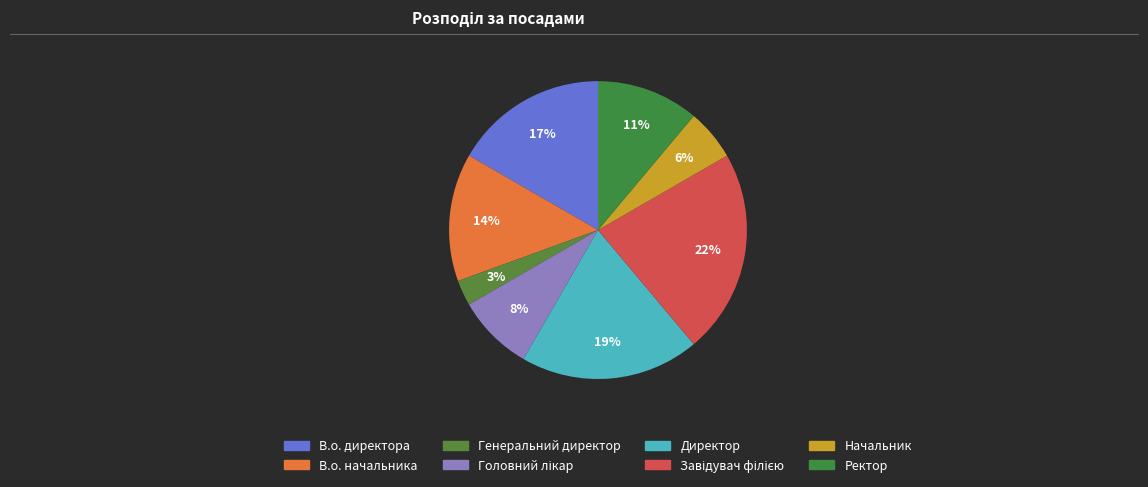

Which slice is the largest?

Завідувач філією